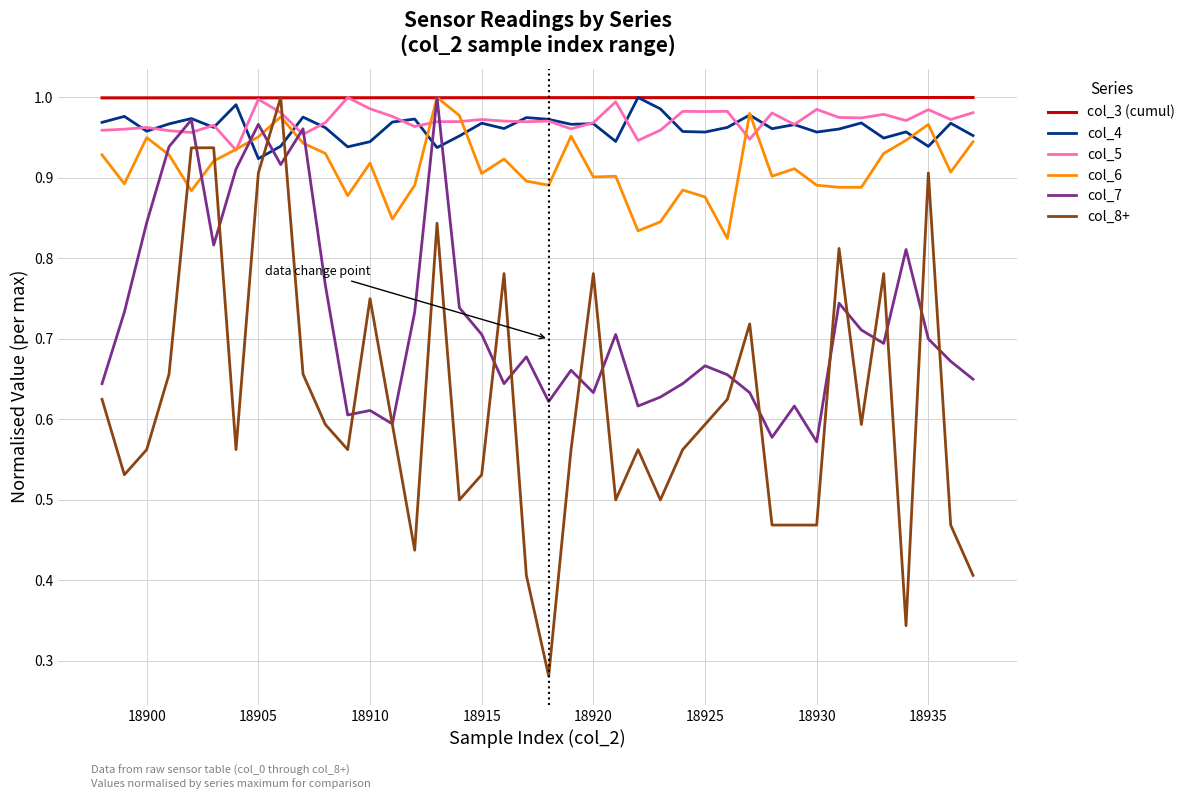

Which series has the largest range (max minus min)?

col_8+